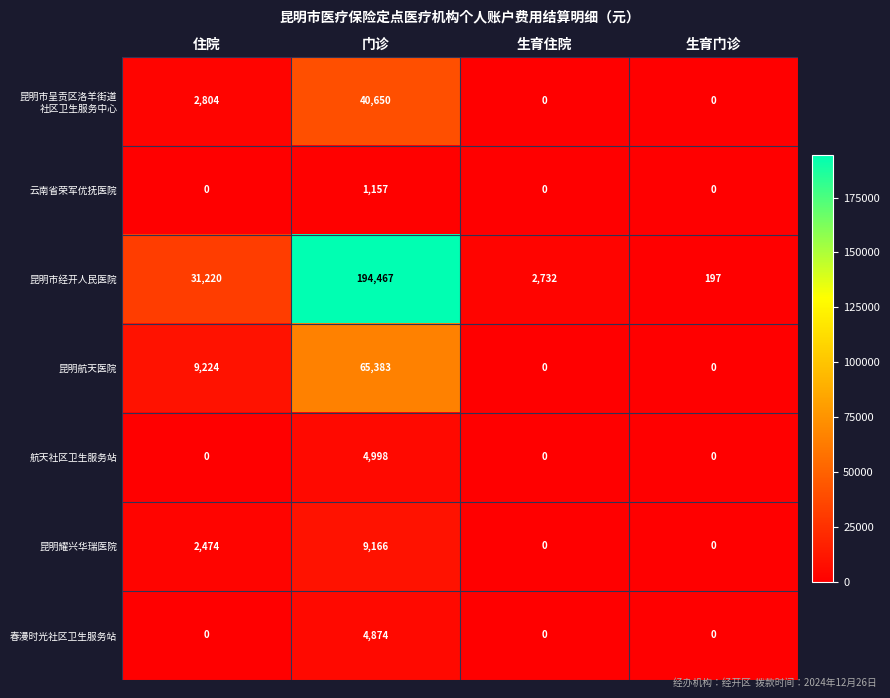

How many values in the 春漫时光社区卫生服务站 series exceed 0?

1